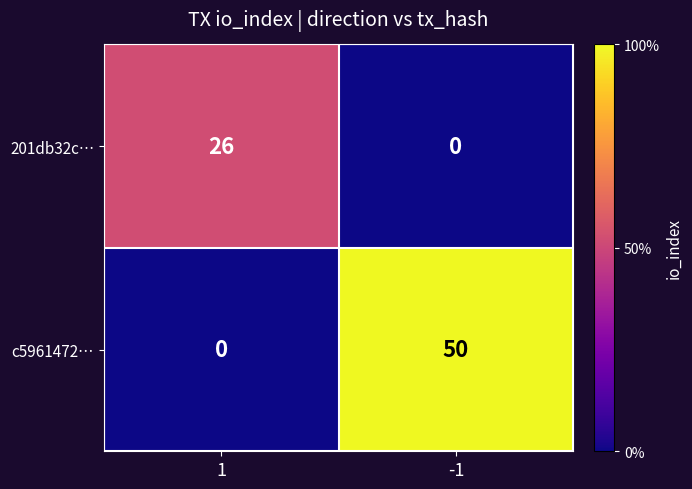

What is the sum of all c5961472… values?

50